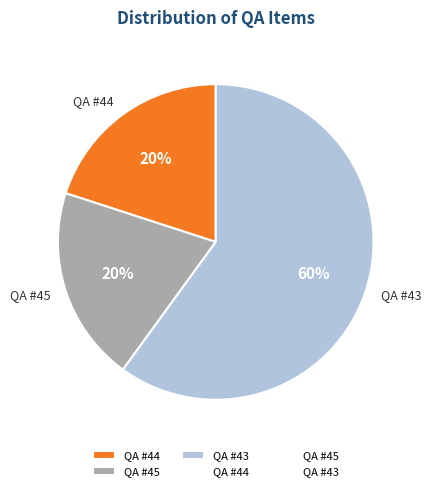

How many slices are in this pie chart?

3